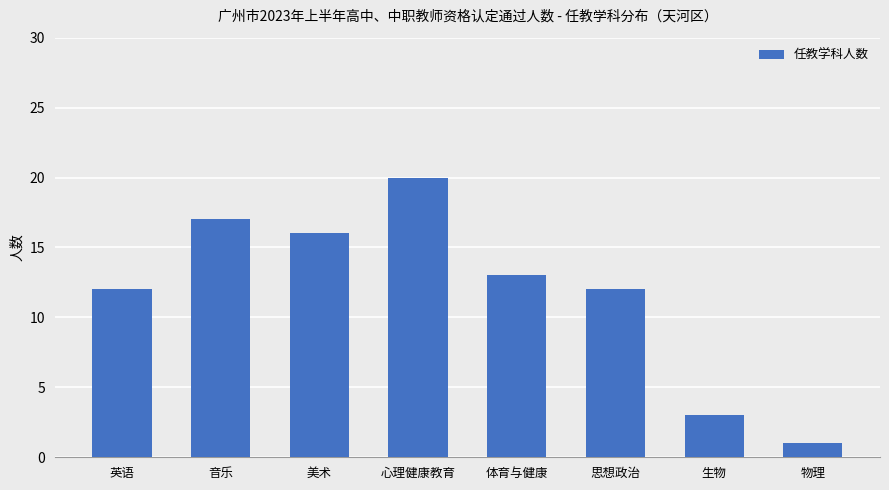

The chart shows a value of 12 at 英语. True or false?

True